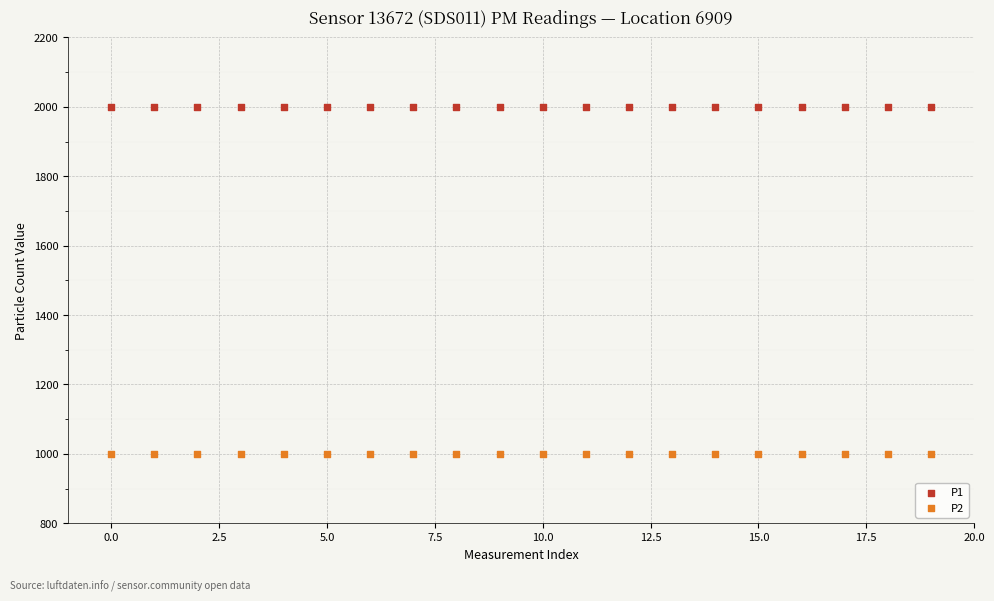

Which series contains the lowest Y value?

P2